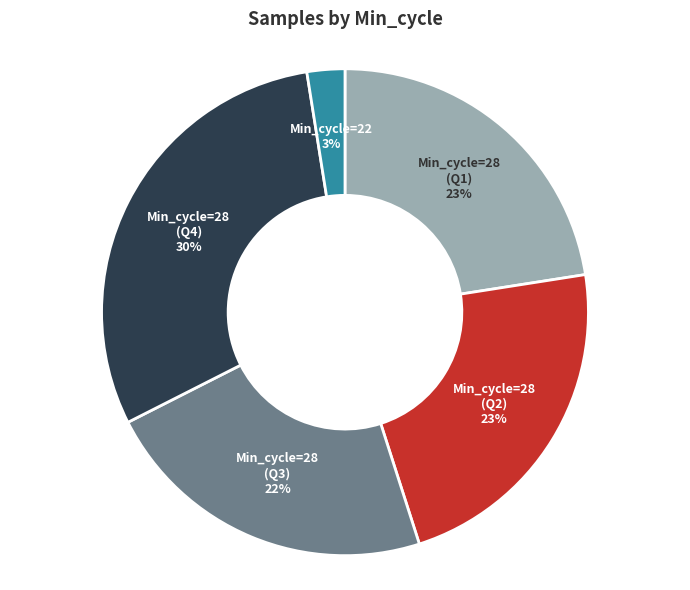

Is there any slice that represents more than half of the pie?

No